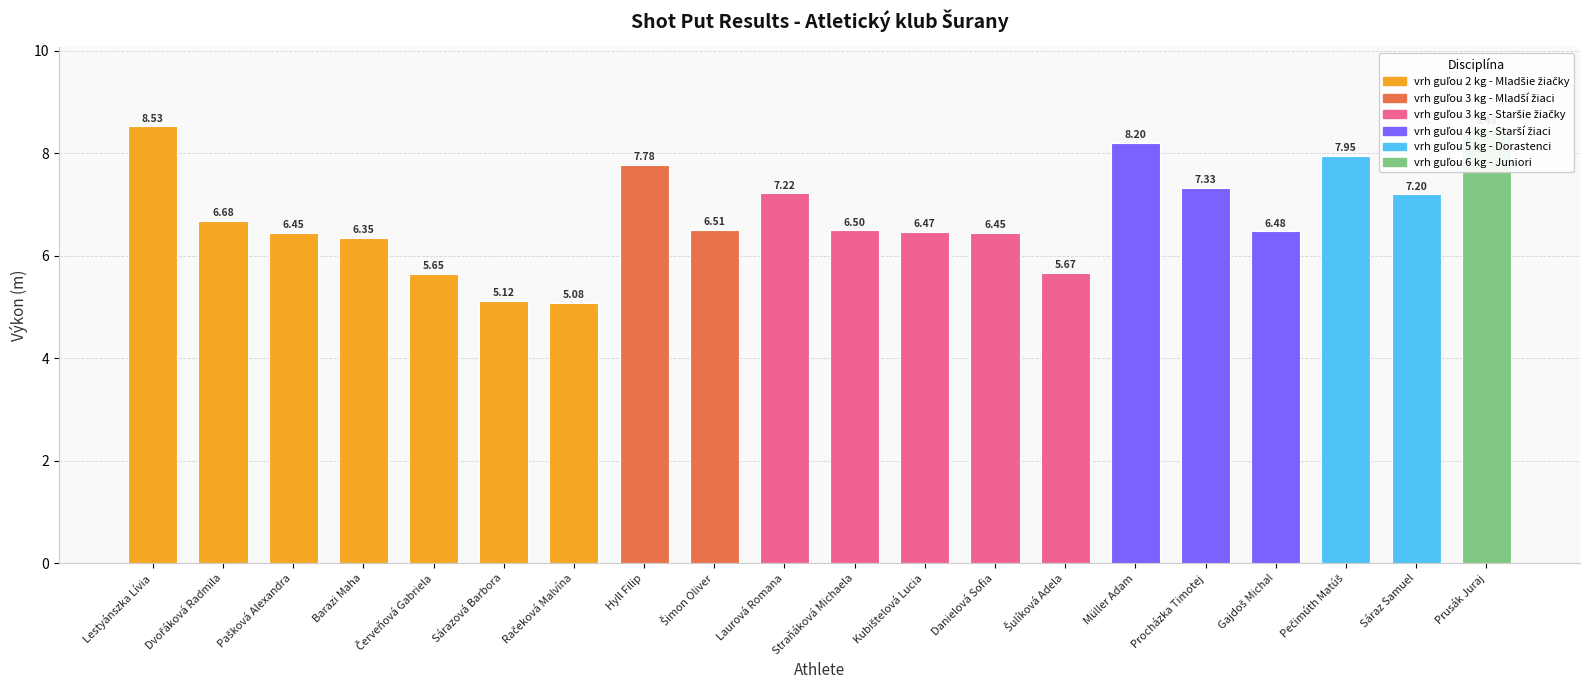

Where is the data nearest to the value 6?

Šulíková Adela